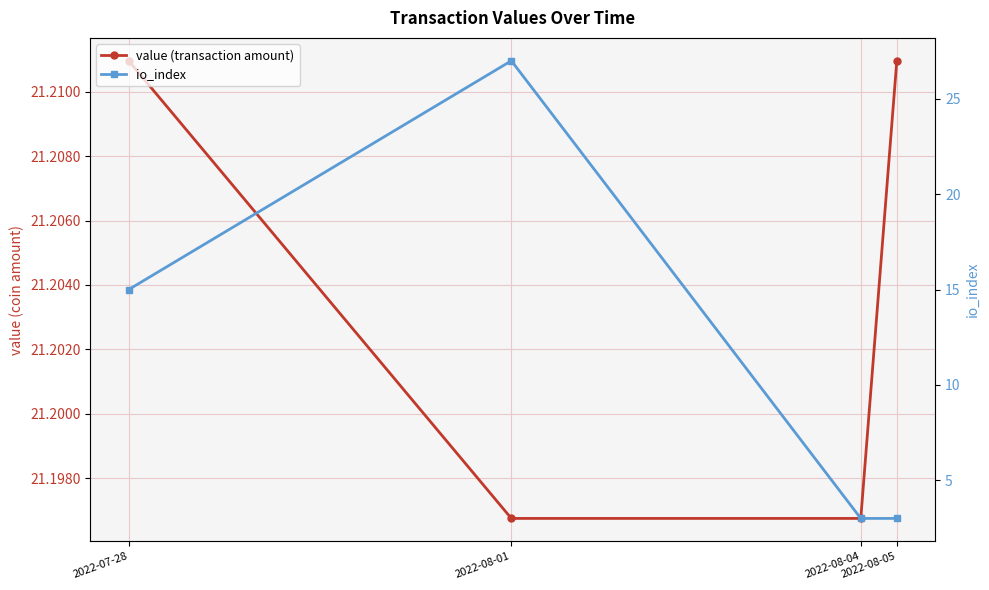

Which series has the widest spread of values?

io_index